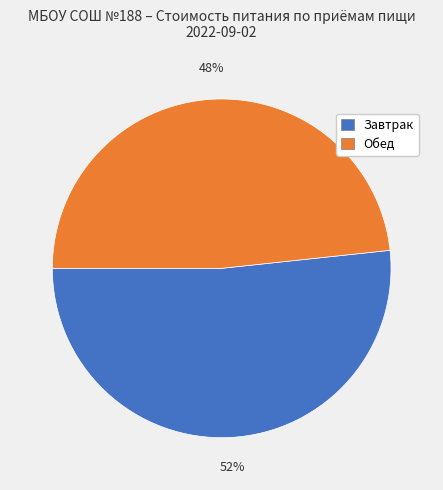

Does any single category account for the majority?

Yes